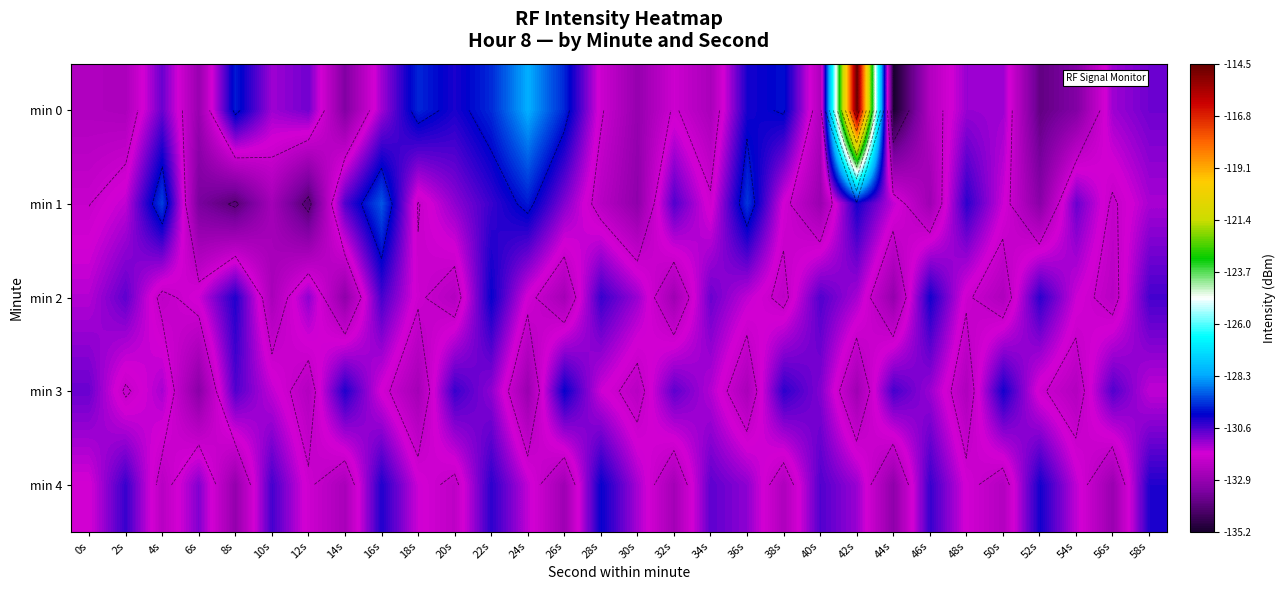

What is the difference between the min 2 values at 50s and 14s?

0.6